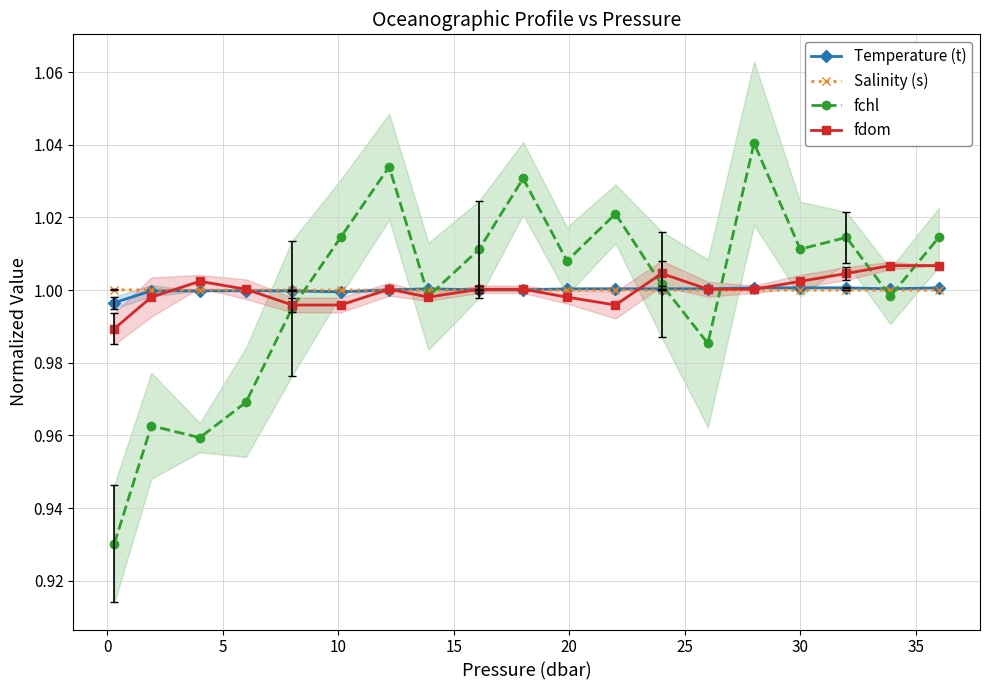

Is the value of fdom at 15 greater than the value of Temperature (t) at 35?

No